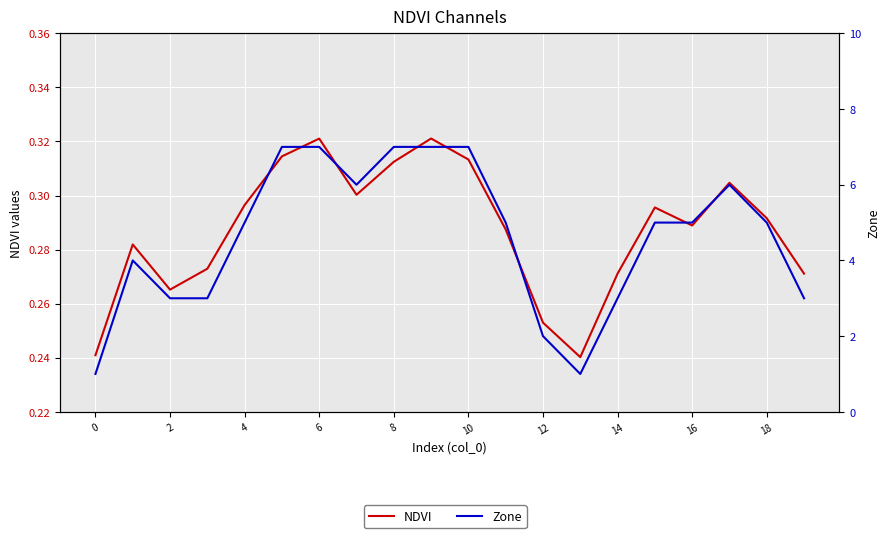

What is the value of the NDVI point at the 13th from the left?

0.3